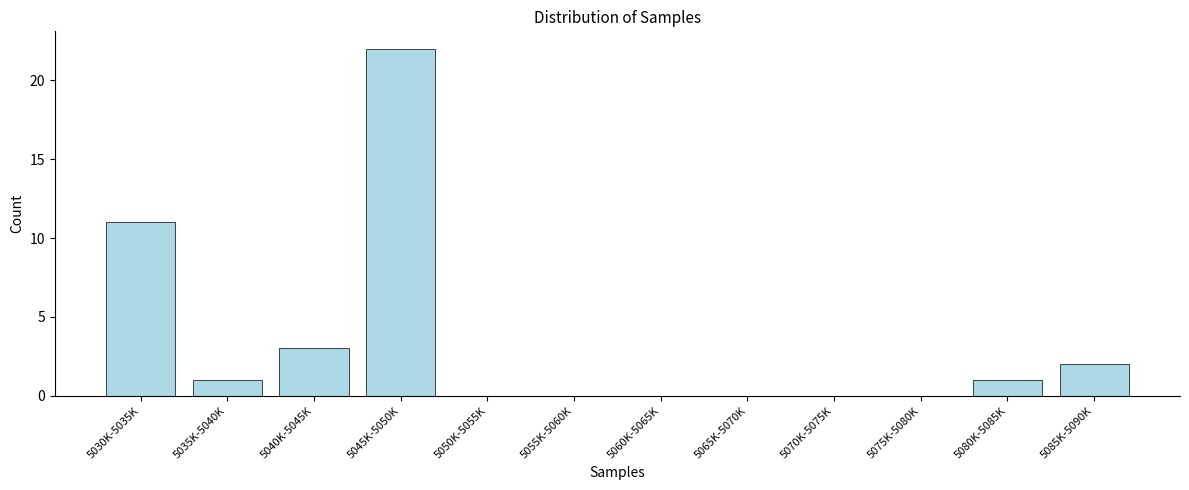

Reading left to right, what are all the values shown in this chart?

5030K-5035K=11	5035K-5040K=1	5040K-5045K=3	5045K-5050K=22	5050K-5055K=0	5055K-5060K=0	5060K-5065K=0	5065K-5070K=0	5070K-5075K=0	5075K-5080K=0	5080K-5085K=1	5085K-5090K=2